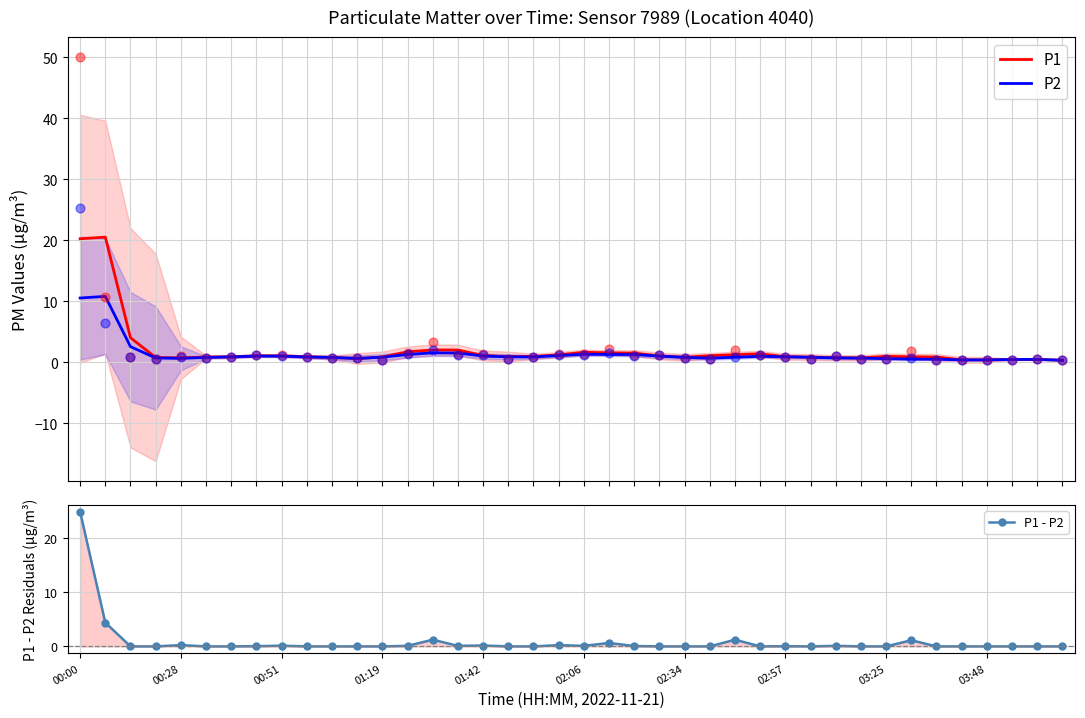

Which series has the largest Y range (max minus min)?

P1 - P2